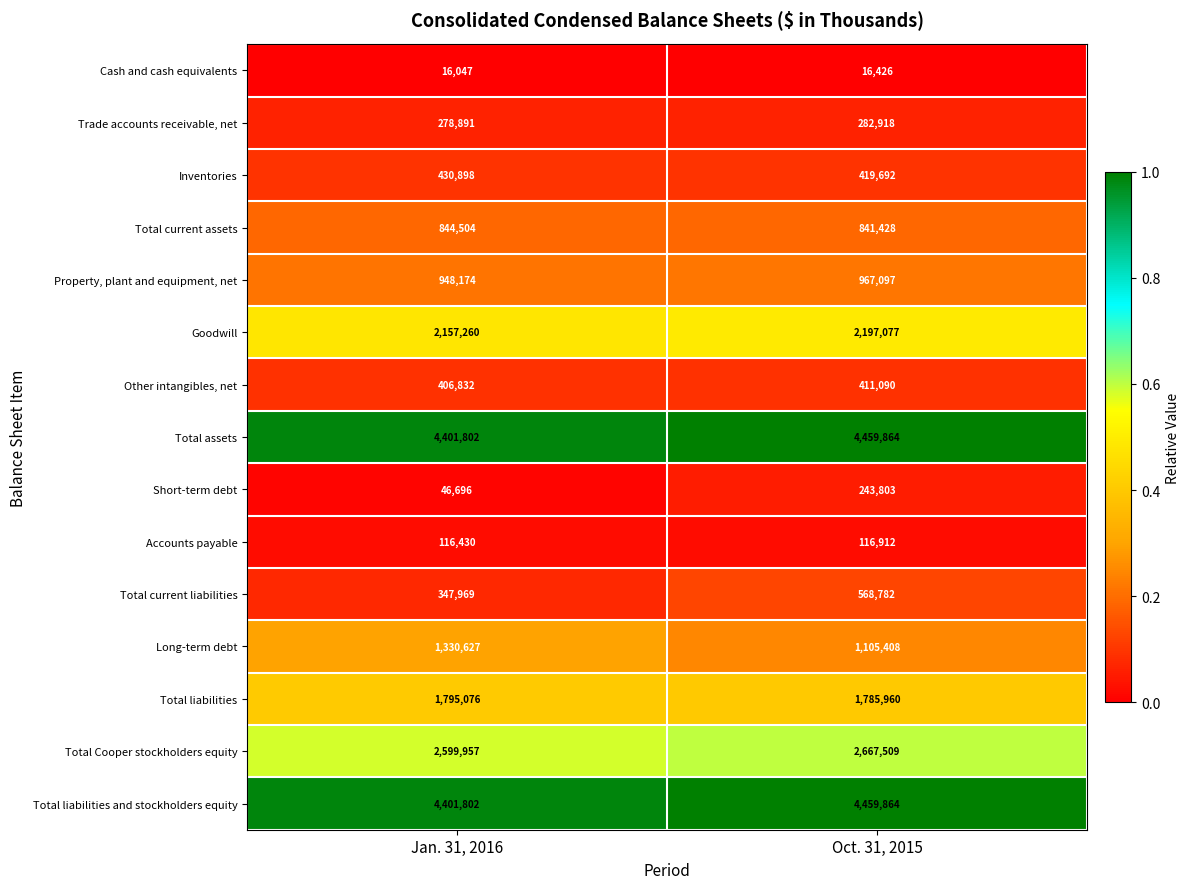

What is the spread (max minus min) of values at Jan. 31, 2016?

4385755